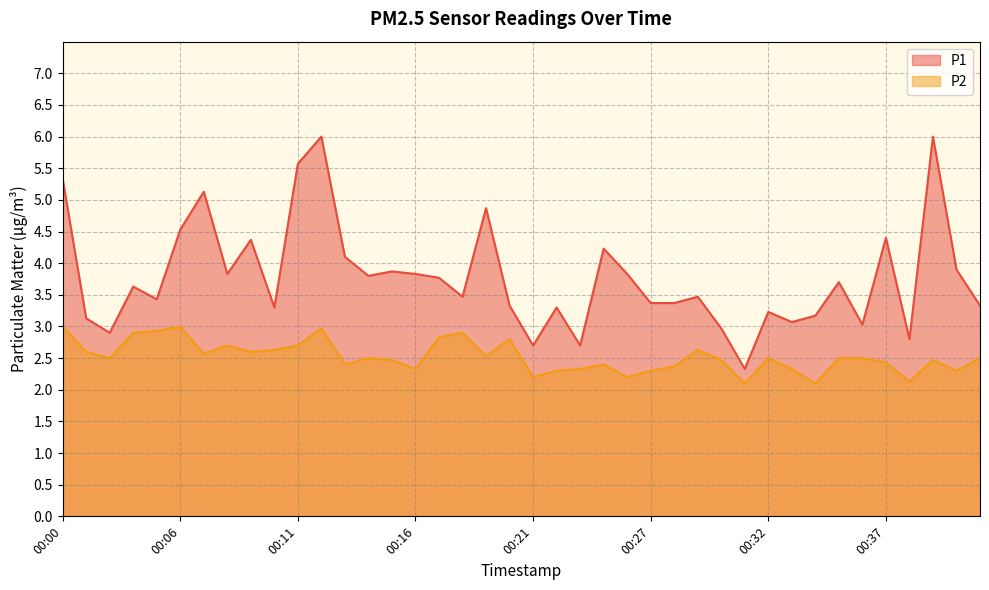

List the labels in order of P1 value, smallest first.

00:31, 00:21, 00:23, 00:38, 00:03, 00:30, 00:36, 00:33, 00:01, 00:34, 00:32, 00:10, 00:22, 00:20, 00:41, 00:27, 00:28, 00:05, 00:18, 00:29, 00:04, 00:35, 00:17, 00:14, 00:08, 00:16, 00:26, 00:15, 00:40, 00:13, 00:24, 00:09, 00:37, 00:06, 00:19, 00:07, 00:00, 00:11, 00:12, 00:39